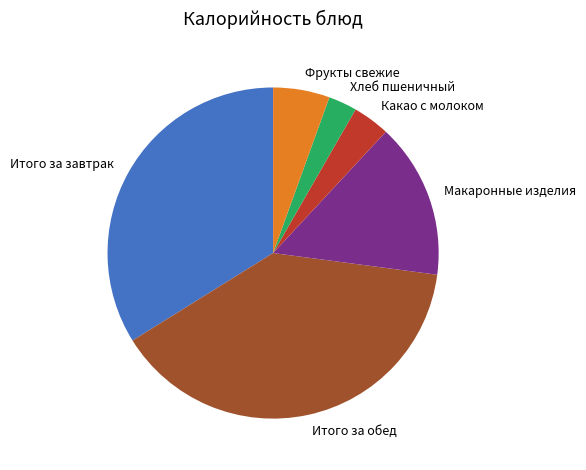

The Фрукты свежие slice represents 6% of the pie. True or false?

True